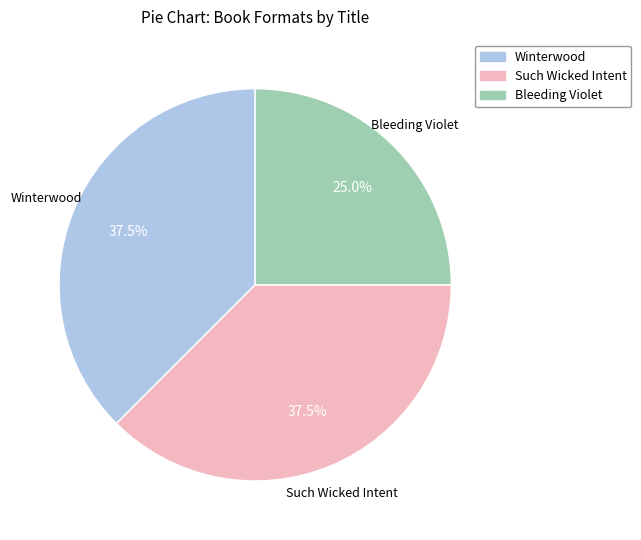

Which category has the smallest portion of the pie?

Bleeding Violet